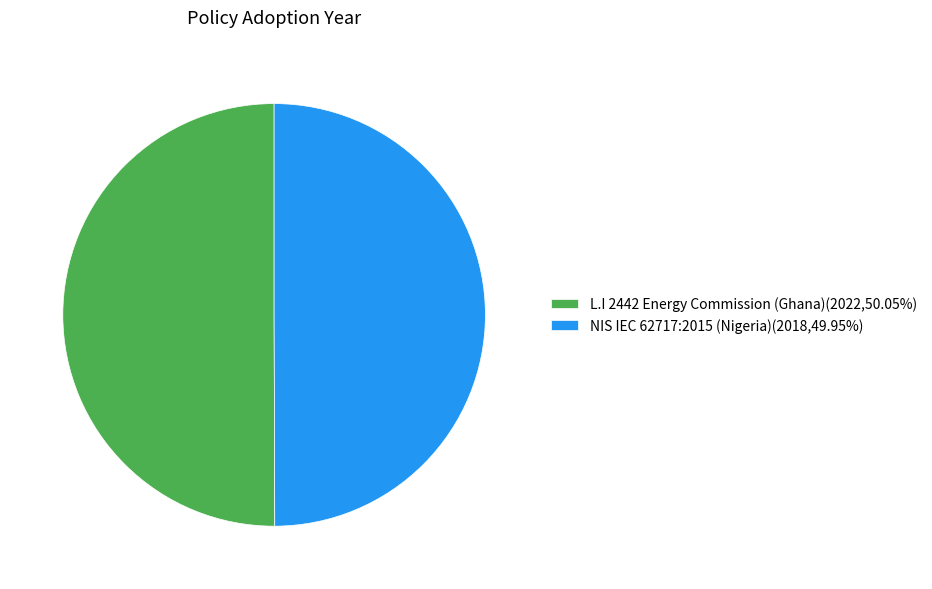

Approximately how many times larger is the value at NIS IEC 62717:2015 (Nigeria)(2018,49.95%) compared to L.I 2442 Energy Commission (Ghana)(2022,50.05%)?

1.0